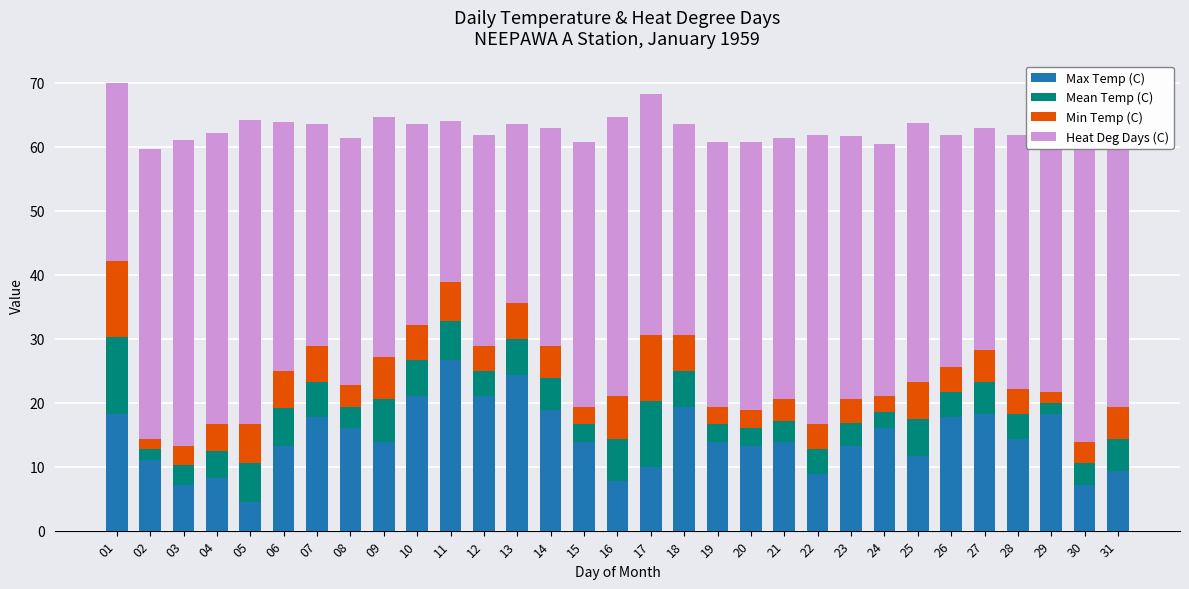

What is the total value across all series at 28?

61.9